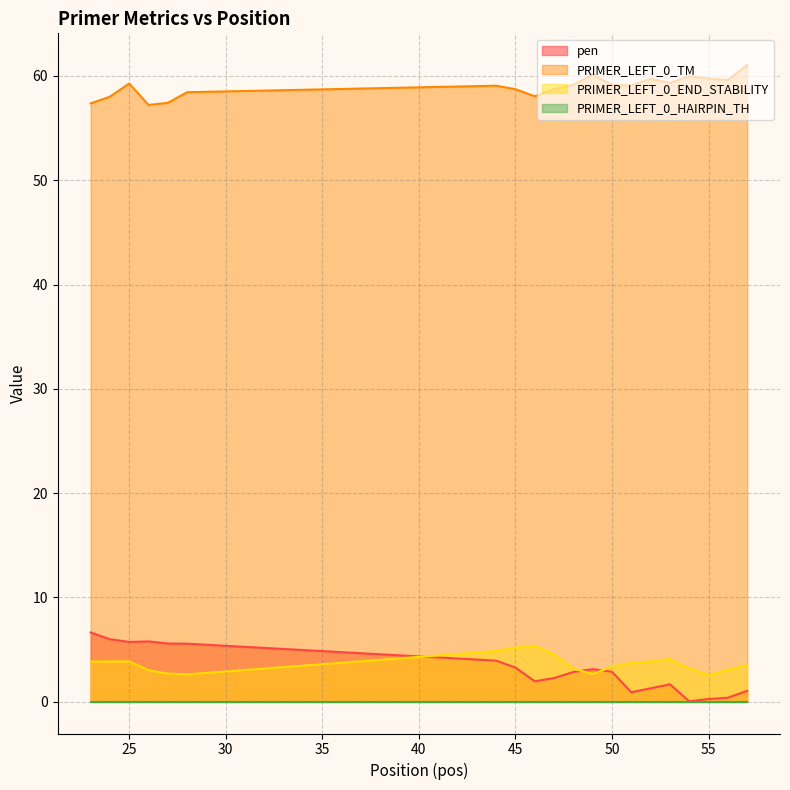

Where is the first local minimum for PRIMER_LEFT_0_TM?

26